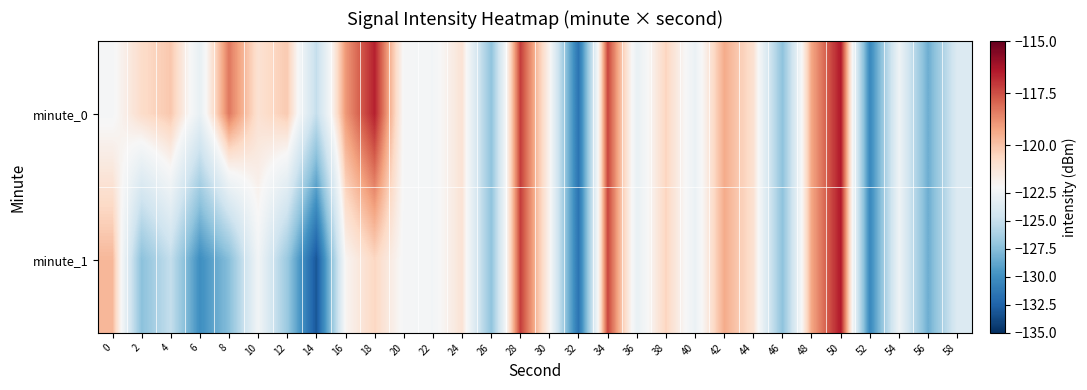

Reading left to right, transcribe all the data shown in this chart.

minute_0: 0=-122.2	2=-120.7	4=-120.1	6=-123.0	8=-118.3	10=-121.0	12=-120.2	14=-125.1	16=-119.0	18=-116.6	20=-122.1	22=-122.3	24=-121.0	26=-127.2	28=-117.2	30=-121.8	32=-131.6	34=-117.3	36=-123.0	38=-120.5	40=-122.8	42=-119.4	44=-120.9	46=-127.3	48=-119.3	50=-116.4	52=-130.4	54=-122.6	56=-128.4	58=-123.8
minute_1: 0=-119.7	2=-127.4	4=-125.1	6=-130.0	8=-127.5	10=-122.4	12=-126.8	14=-133.1	16=-121.9	18=-120.5	20=-122.1	22=-122.3	24=-121.0	26=-127.2	28=-117.2	30=-121.8	32=-131.6	34=-117.3	36=-123.0	38=-120.5	40=-122.8	42=-119.4	44=-120.9	46=-127.3	48=-119.3	50=-116.4	52=-130.4	54=-122.6	56=-128.4	58=-123.8